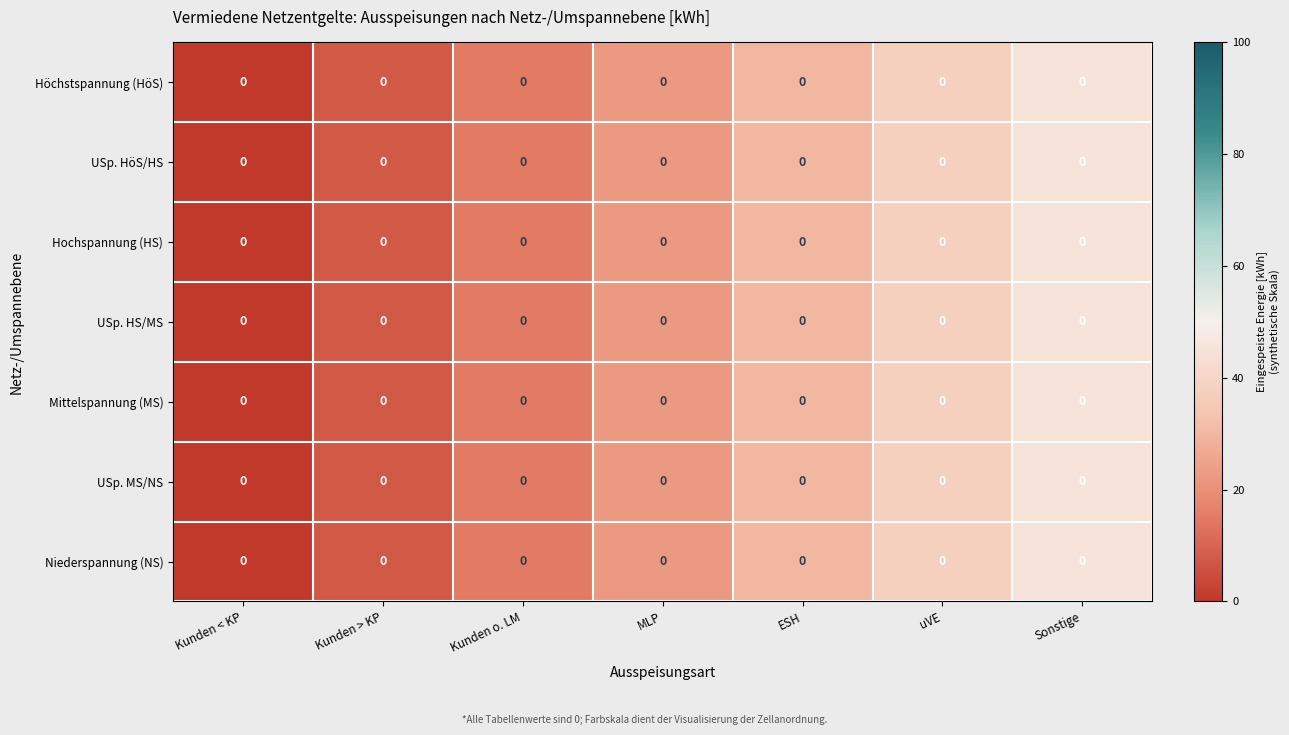

At how many categories does at least one series exceed 40?

1